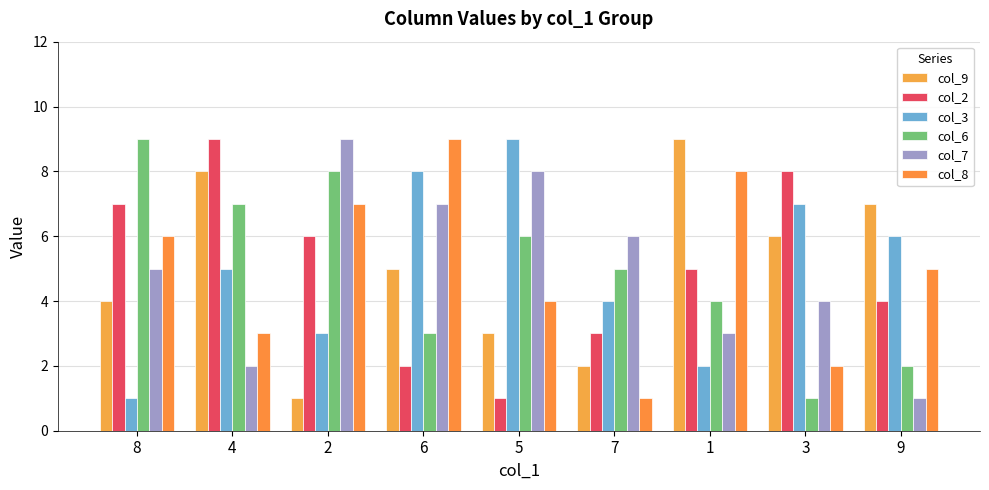

List the labels in order of col_9 value, largest first.

1, 4, 9, 3, 6, 8, 5, 7, 2